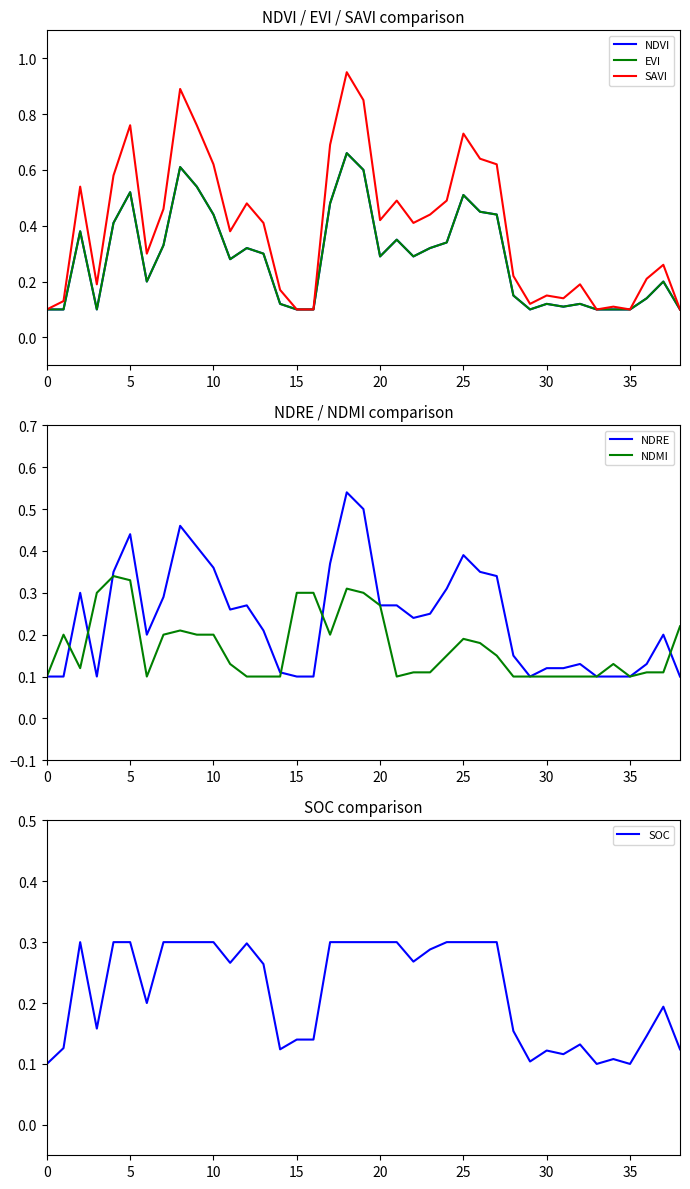

At which category is the sum across all series the highest?

18